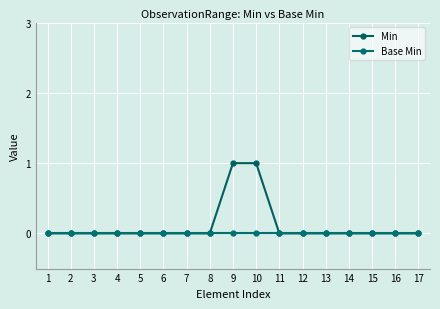

Which series has the largest total across all categories?

Min